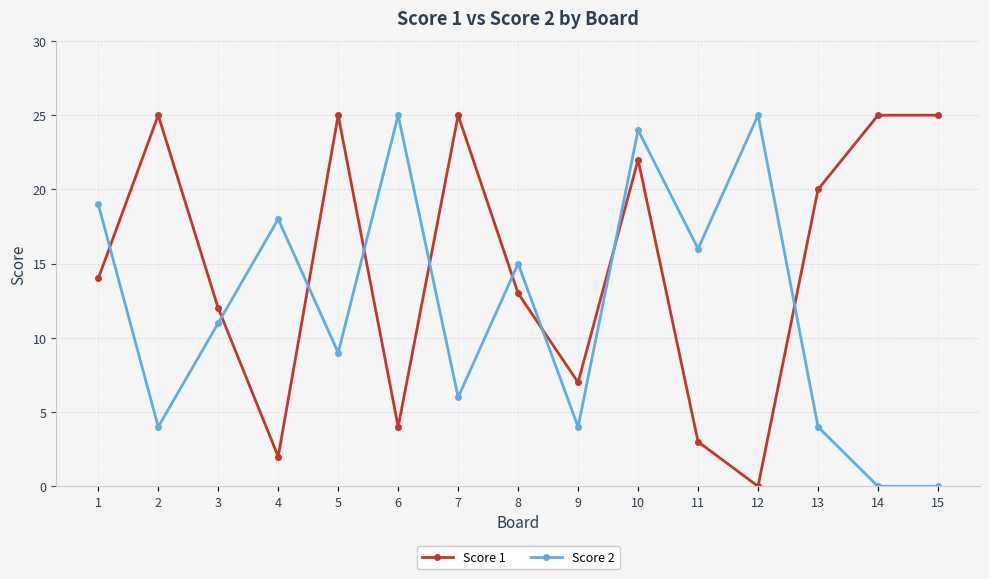

What is the greatest value displayed?

25